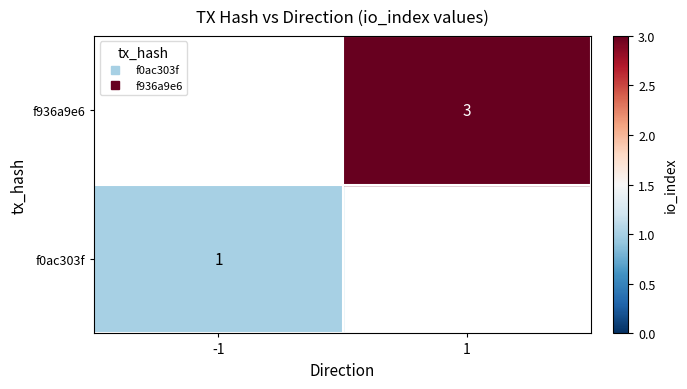

At which category is the sum across all series the highest?

1